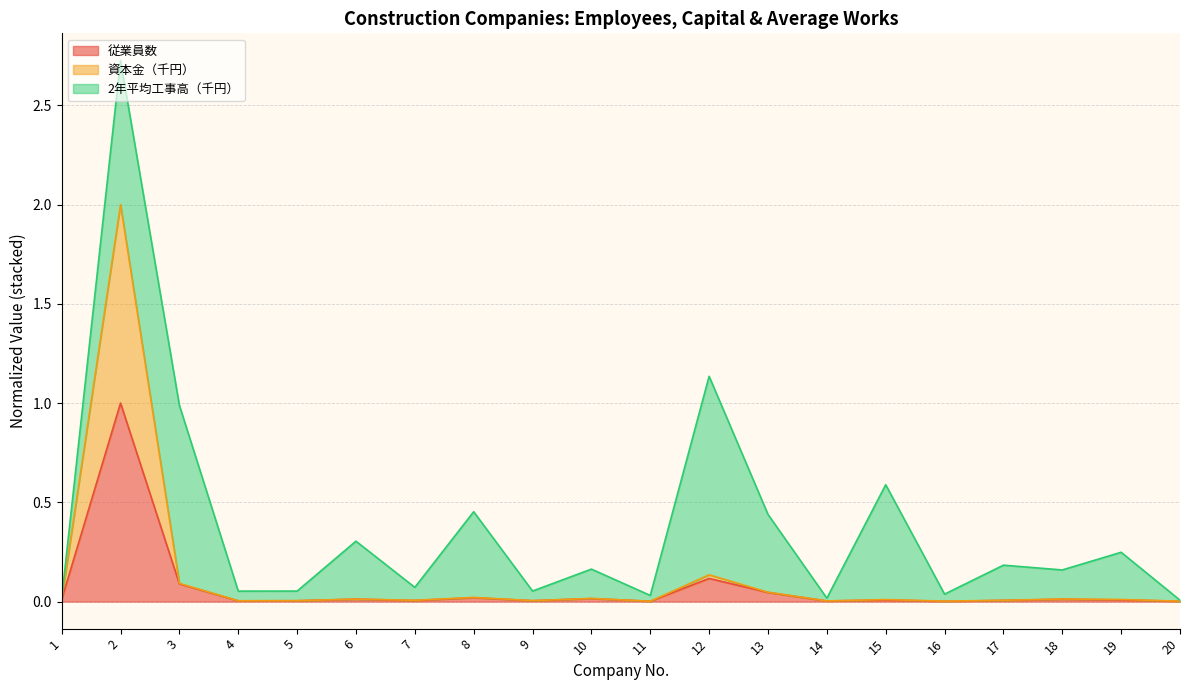

What is the sum of the 従業員数 values at 19 and 2?

1.0